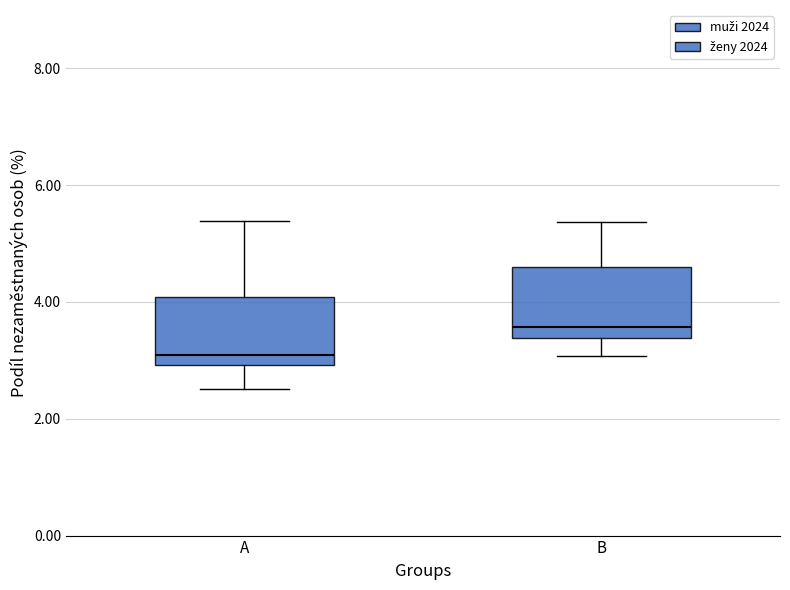

Reading left to right, read every box against the y-axis: the position of its median line, the range the box covers, and the ends of its whiskers. The values are not printed on the chart, so give them approximately, as read against the axis.

A: median 3.0 (just above the box's lower edge), box 3.0 to 4.0, whiskers 2.6 to 5.4
B: median 3.6, box 3.4 to 4.6, whiskers 3.0 to 5.4